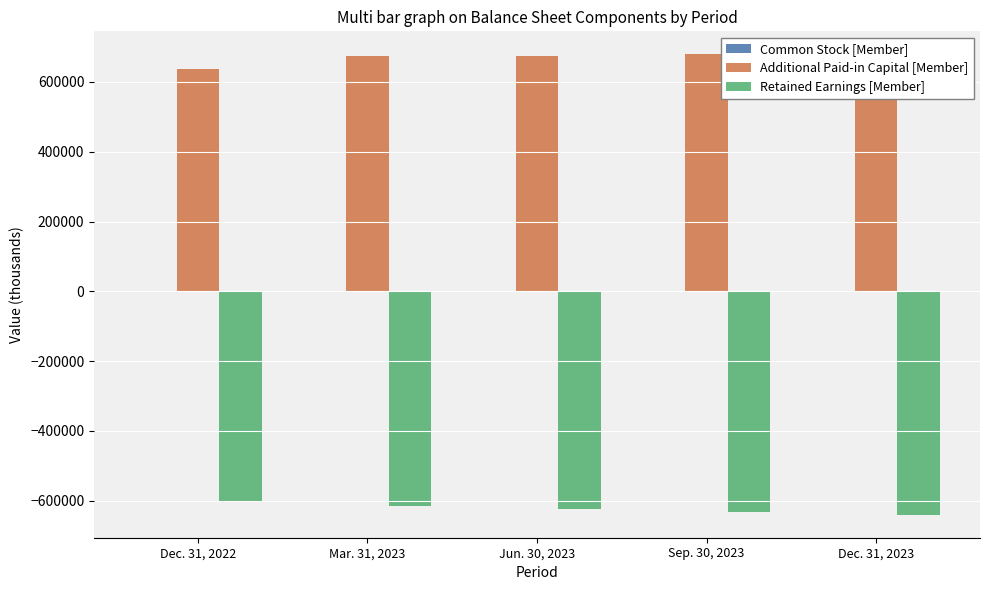

Reading right to left, list all the values displayed in this chart.

Common Stock [Member]: 665	644	664	663	556
Additional Paid-in Capital [Member]: 679150	678796	675574	675411	636963
Retained Earnings [Member]: -639850	-631807	-623606	-615254	-603298